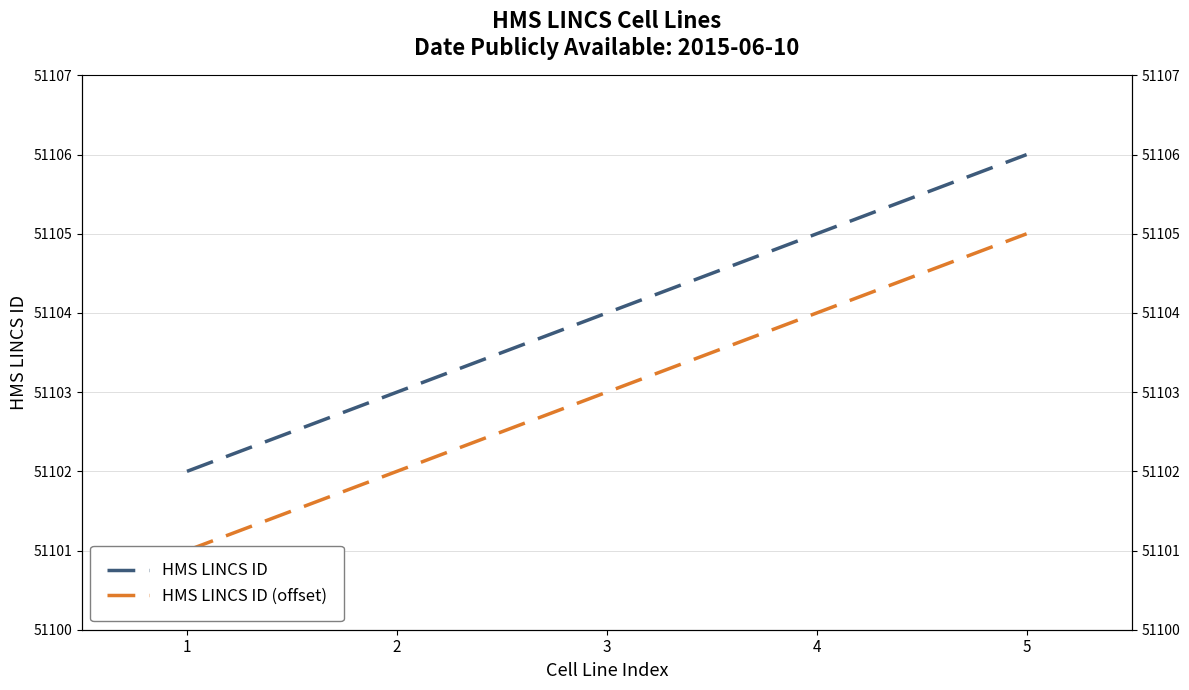

Does the chart display data point markers on the line(s)?

No